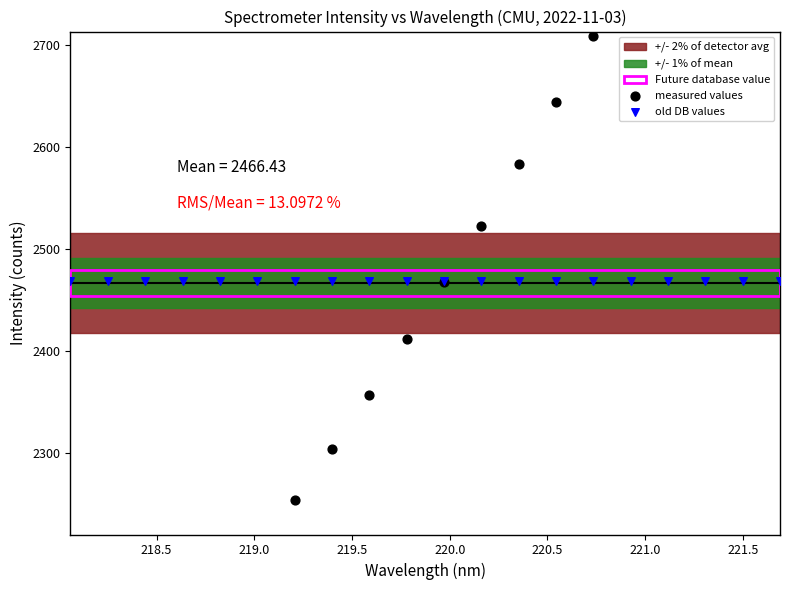

Is the value of measured values at 16 greater than the value of old DB values at 219.5?

Yes